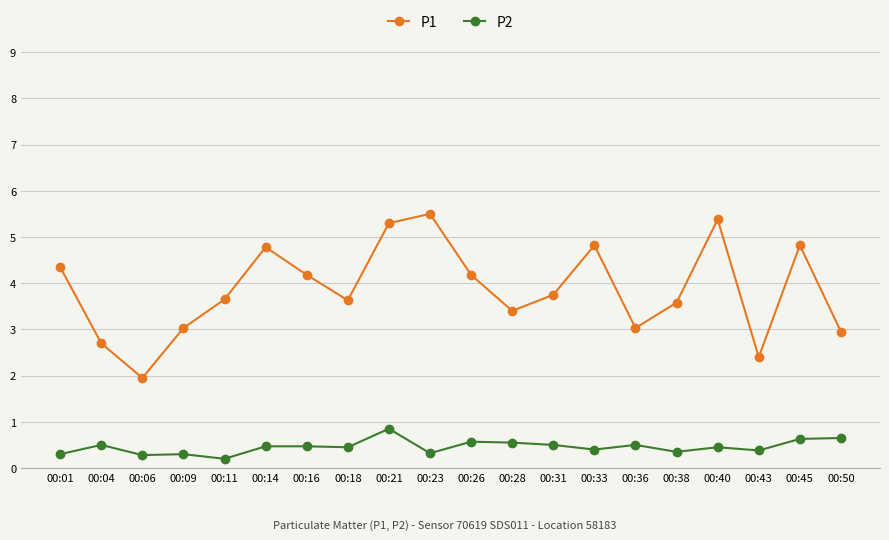

How many lines are shown in the chart?

2